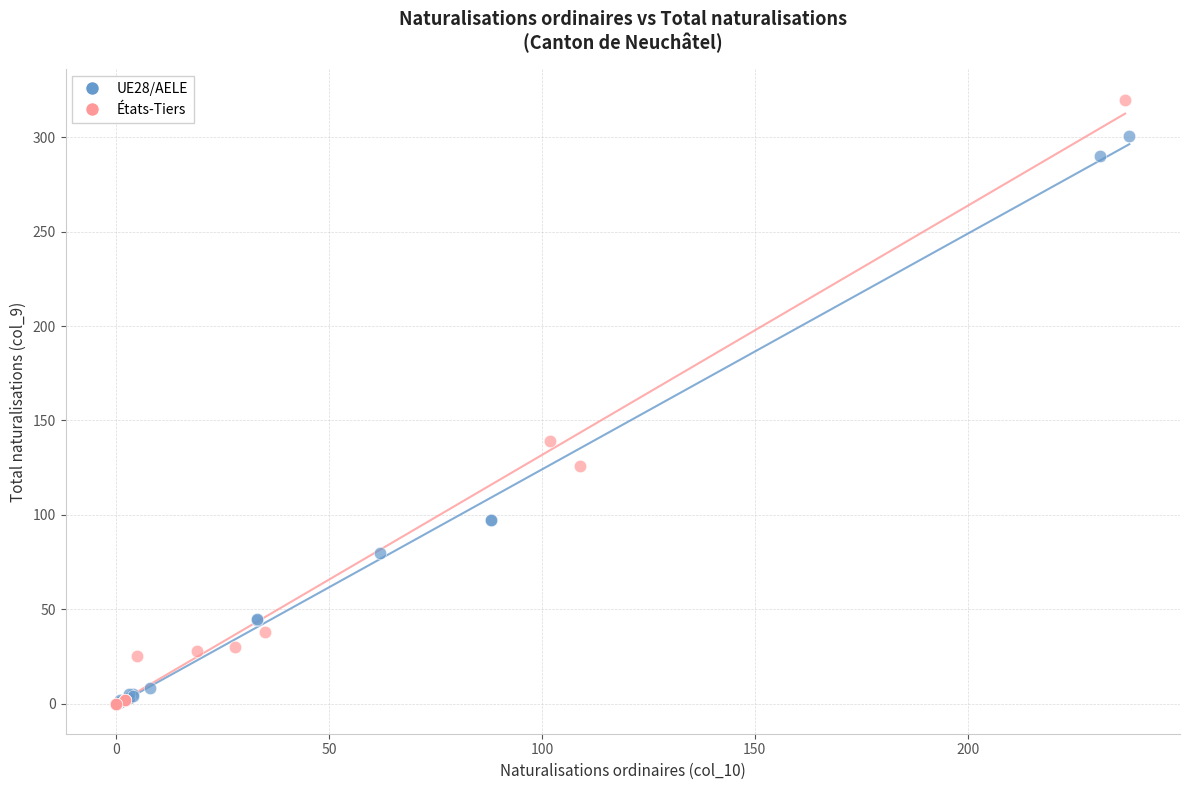

Which series has the widest spread of Y values?

États-Tiers